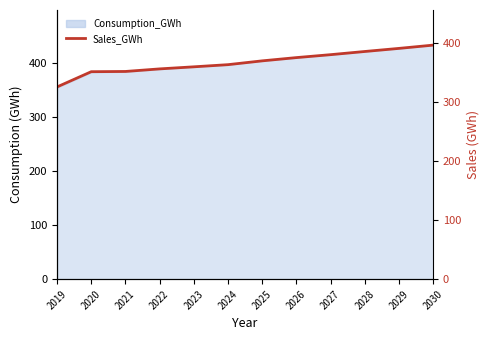

Reading right to left, transcribe all the data shown in this chart.

2030=395.9	2029=390.4	2028=385.1	2027=379.7	2026=374.8	2025=369.3	2024=362.8	2023=359.2	2022=355.7	2021=351.3	2020=350.9	2019=325.1